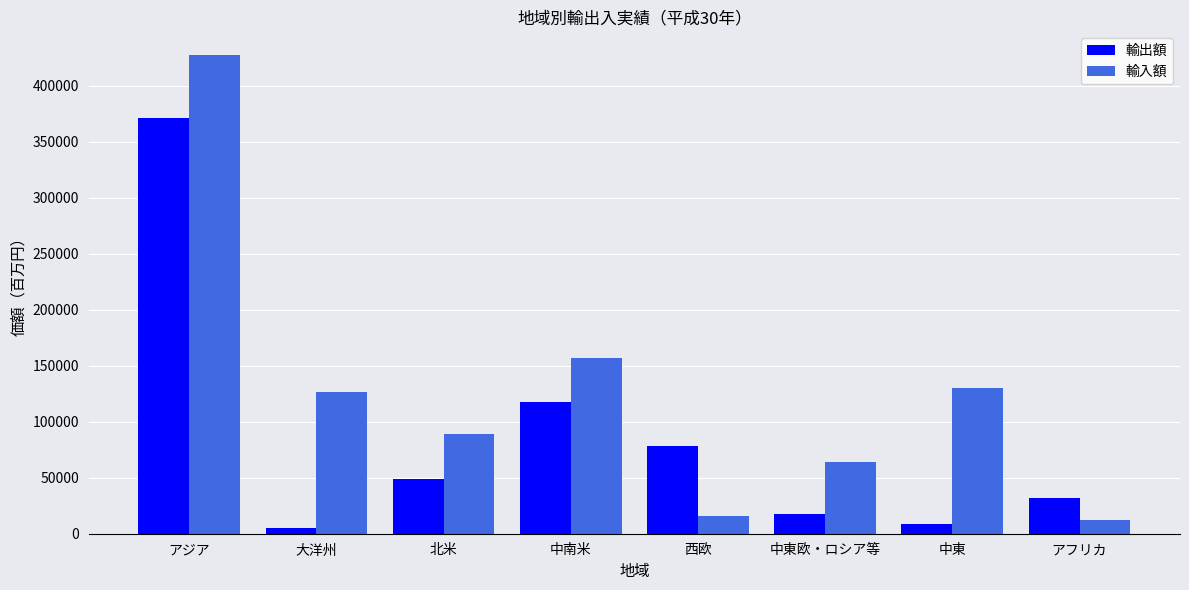

The 輸出額 series shows 370830 at アジア. True or false?

True